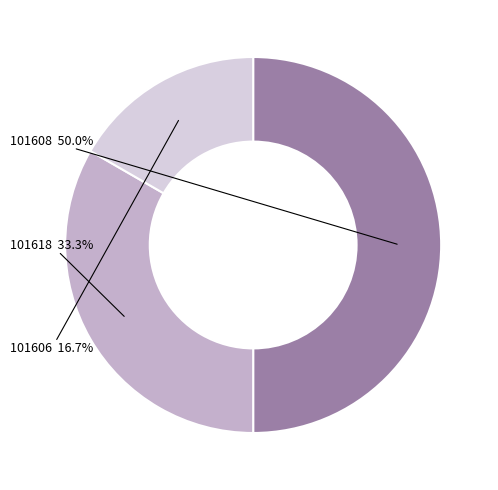

What is the ratio of the value at 101618 to the value at 101608?

0.7